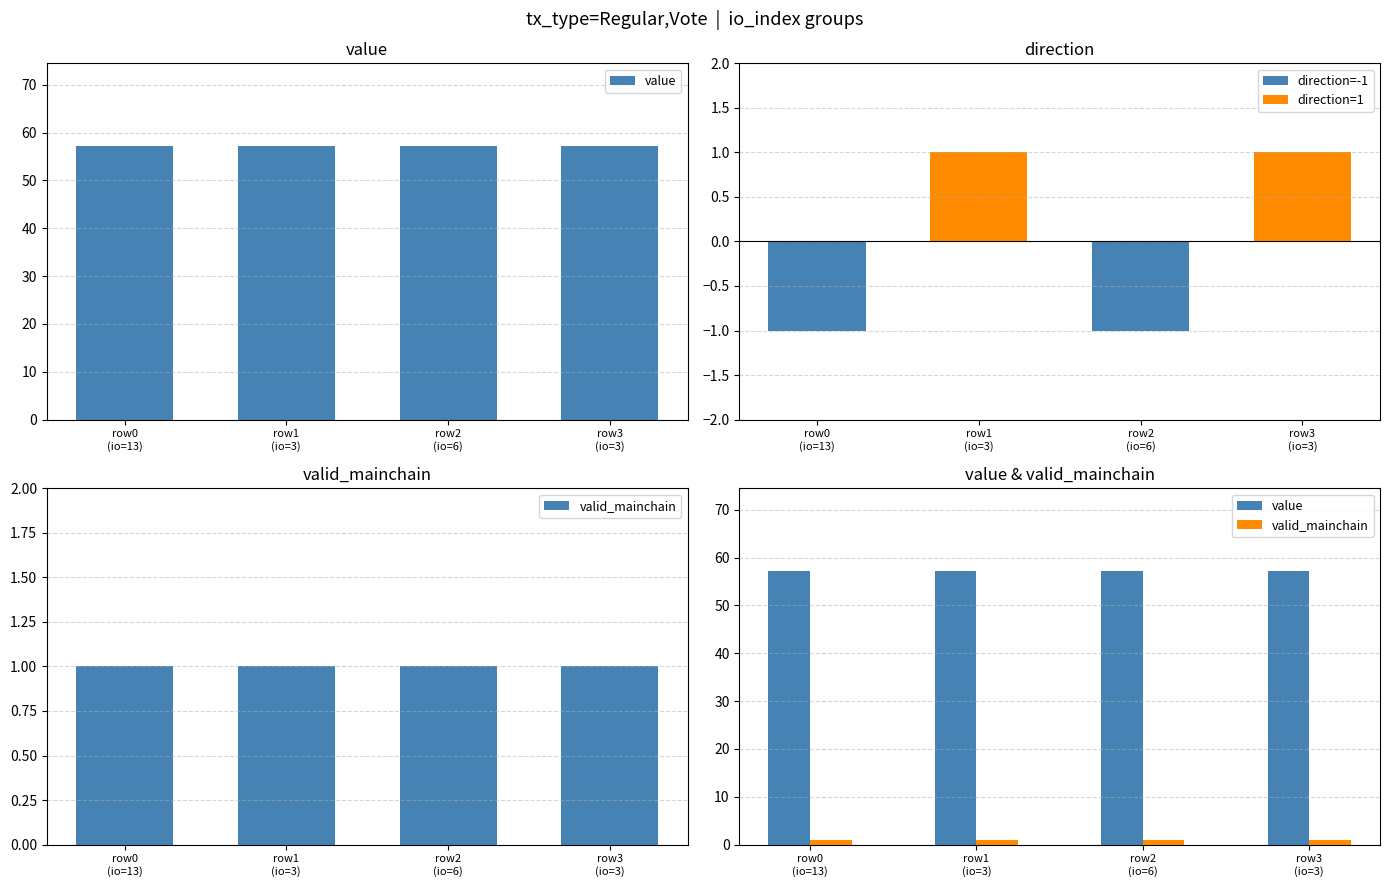

Is it true that valid_mainchain equals 1.0 at row3
(io=3)?

True